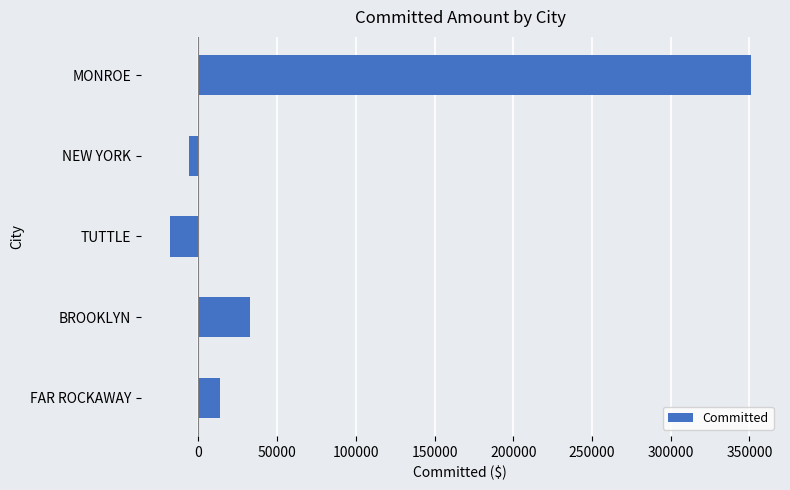

What is the average value?

74700.7